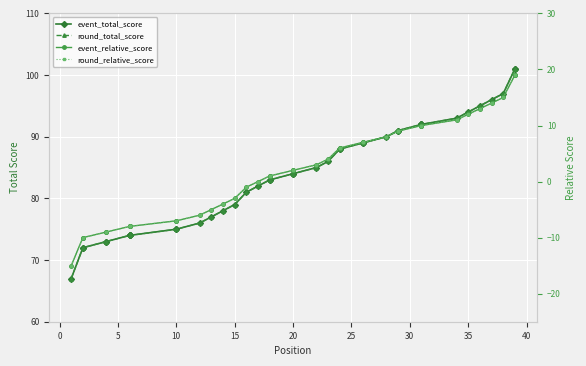

What is the spread (max minus min) of values at 26?

82